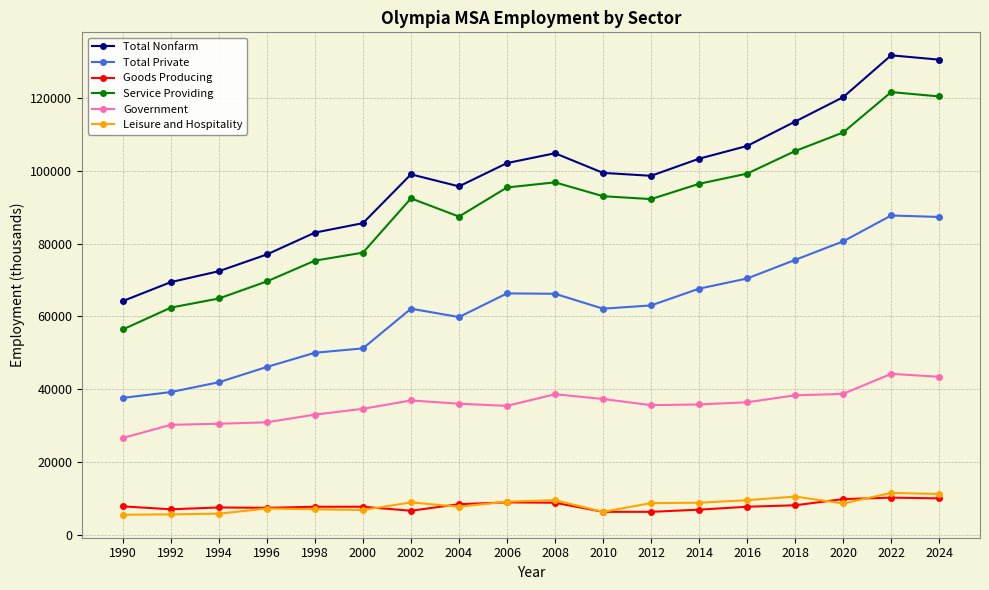

Is this an area chart (filled region under the line)?

No